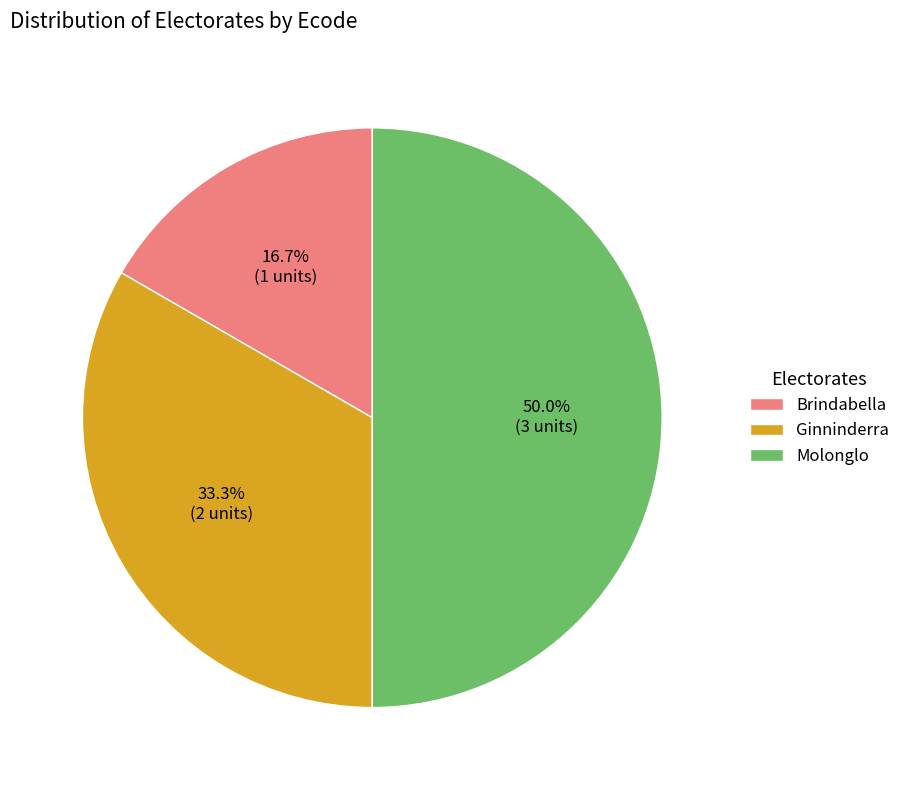

The Molonglo slice represents 37% of the pie. True or false?

False